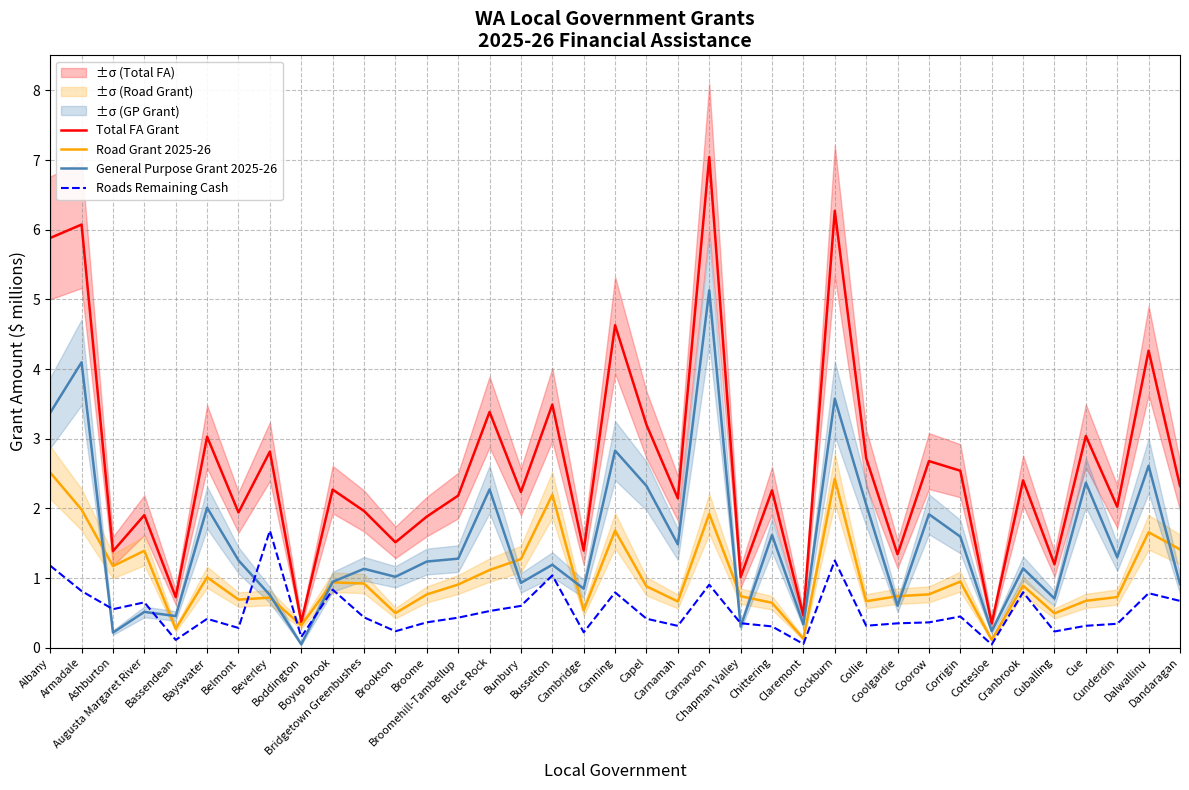

At which label is General Purpose Grant 2025-26 closest to 2?

Bayswater